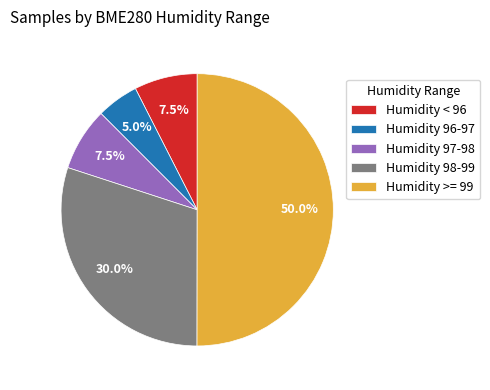

How much of the chart is everything except Humidity < 96?

92.5%